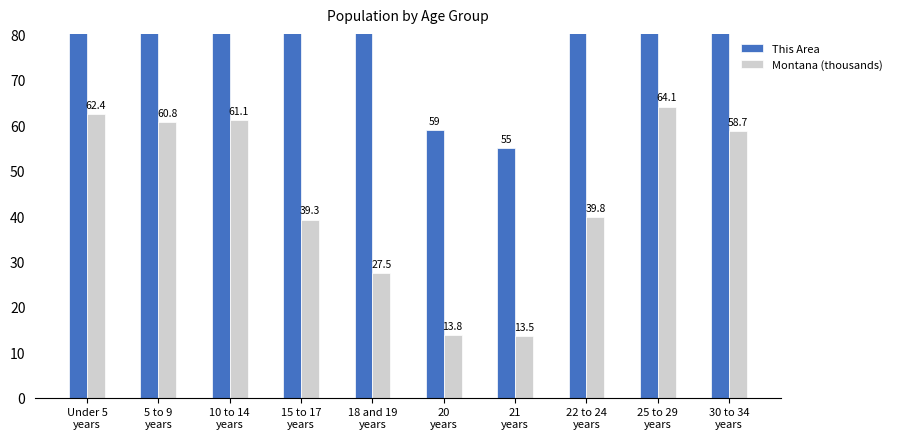

How many categories are shown in the chart?

10